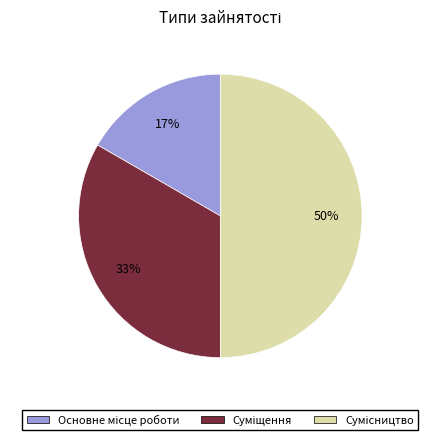

To the nearest percent, what is the average slice percentage?

33%